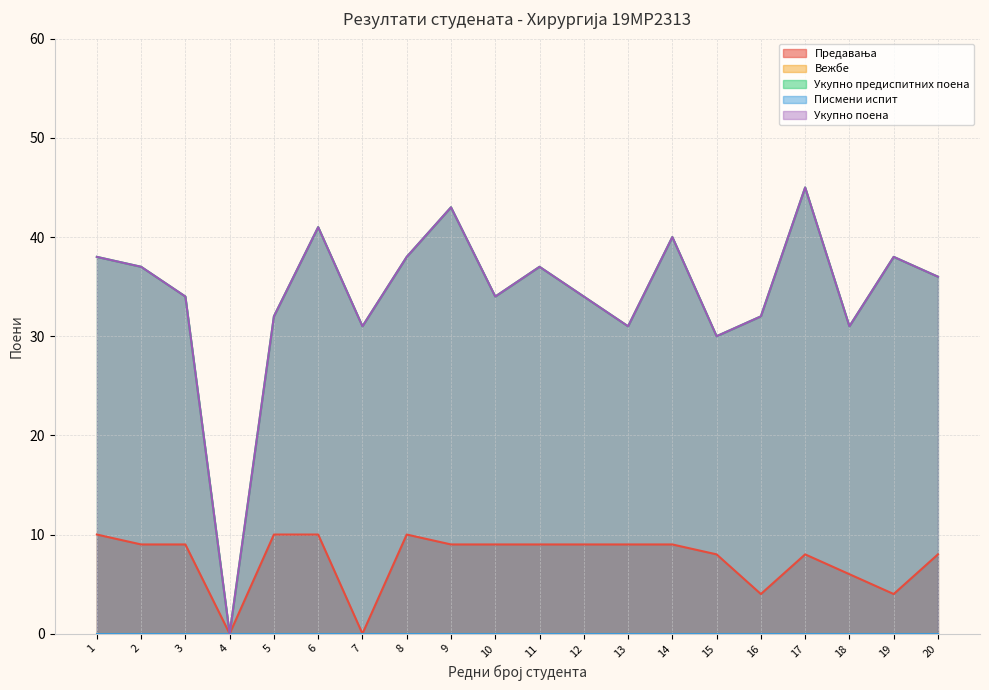

Is the value of Предавања at 4 greater than the value of Укупно поена at 14?

No